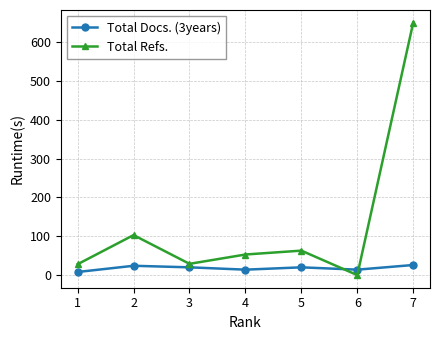

At which label does Total Refs. reach its minimum?

6